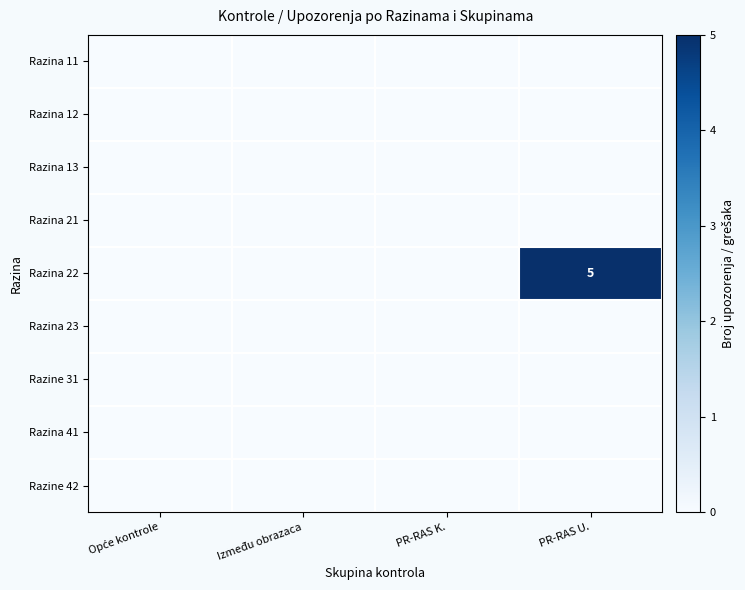

Count the number of categories in the chart.

4